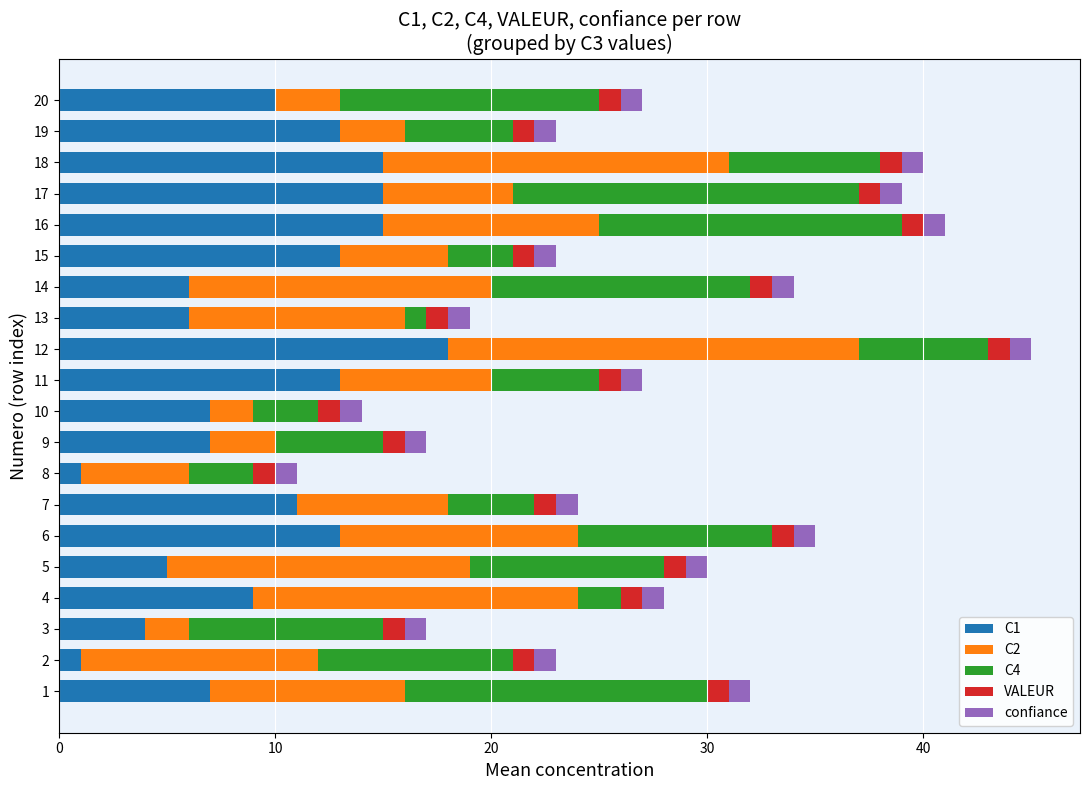

Is it true that C1 equals 18 at 12?

True